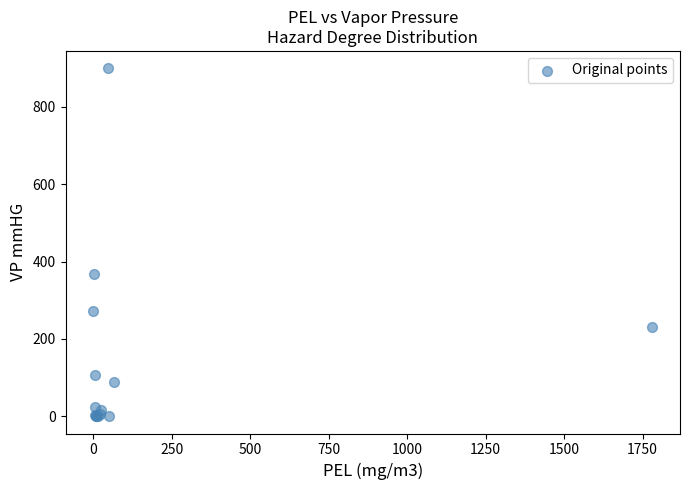

What Y value in the scatter plot is closest to 450?

366.8